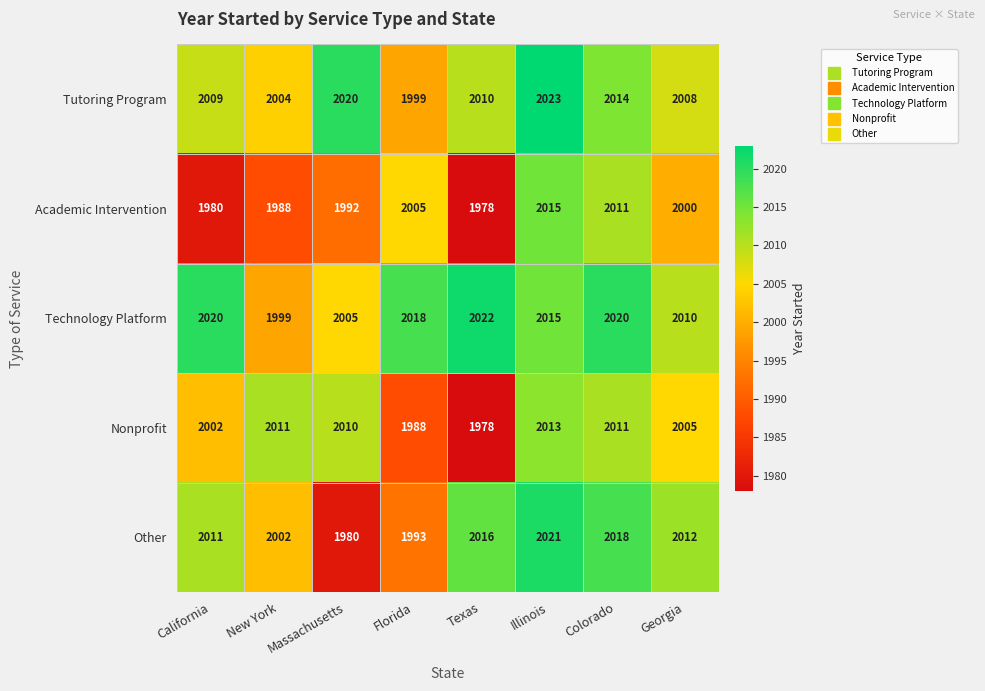

What is the greatest value displayed?

2023